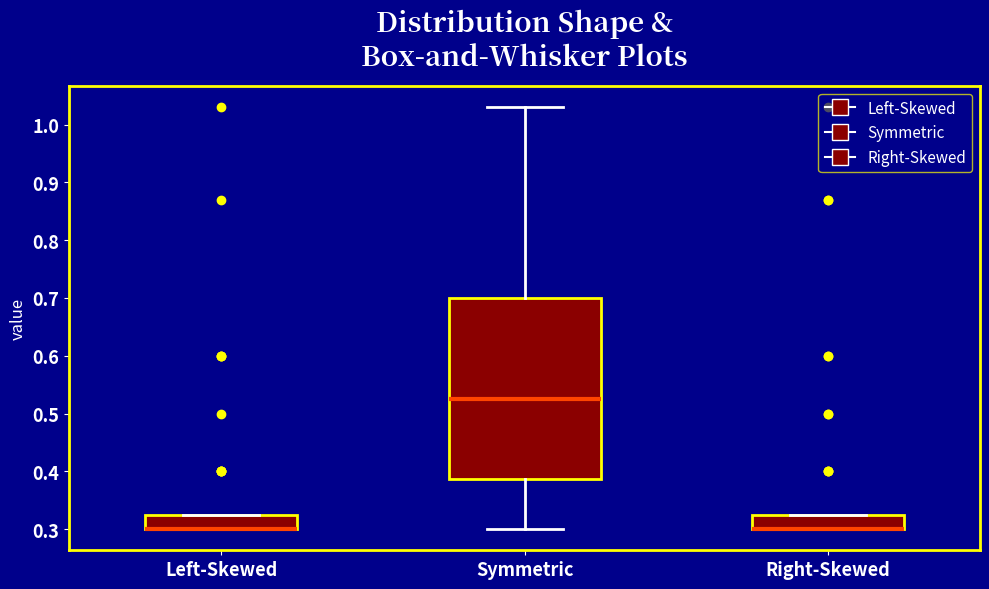

Reading left to right, read every box against the y-axis: the position of its median line, the range the box covers, and the ends of its whiskers. The values are not printed on the chart, so give them approximately, as read against the axis.

Left-Skewed: median 0.30 (drawn on the box's lower edge), box 0.30 to 0.33, whiskers 0.30 to 0.33
Symmetric: median 0.53, box 0.39 to 0.70, whiskers 0.30 to 1.03
Right-Skewed: median 0.30 (drawn on the box's lower edge), box 0.30 to 0.33, whiskers 0.30 to 0.33